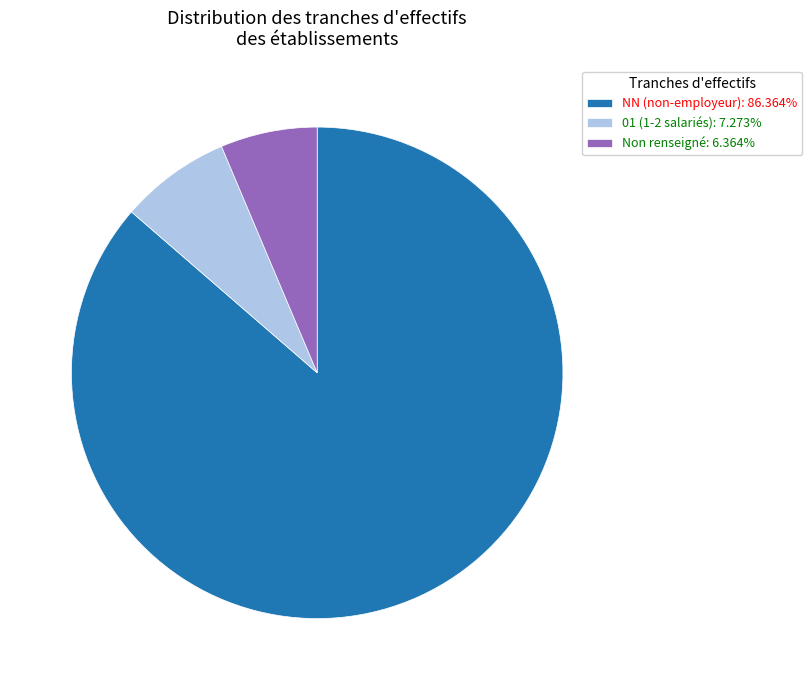

Approximately how many times larger is the value at NN (non-employeur): 86.364% compared to Non renseigné: 6.364%?

13.6